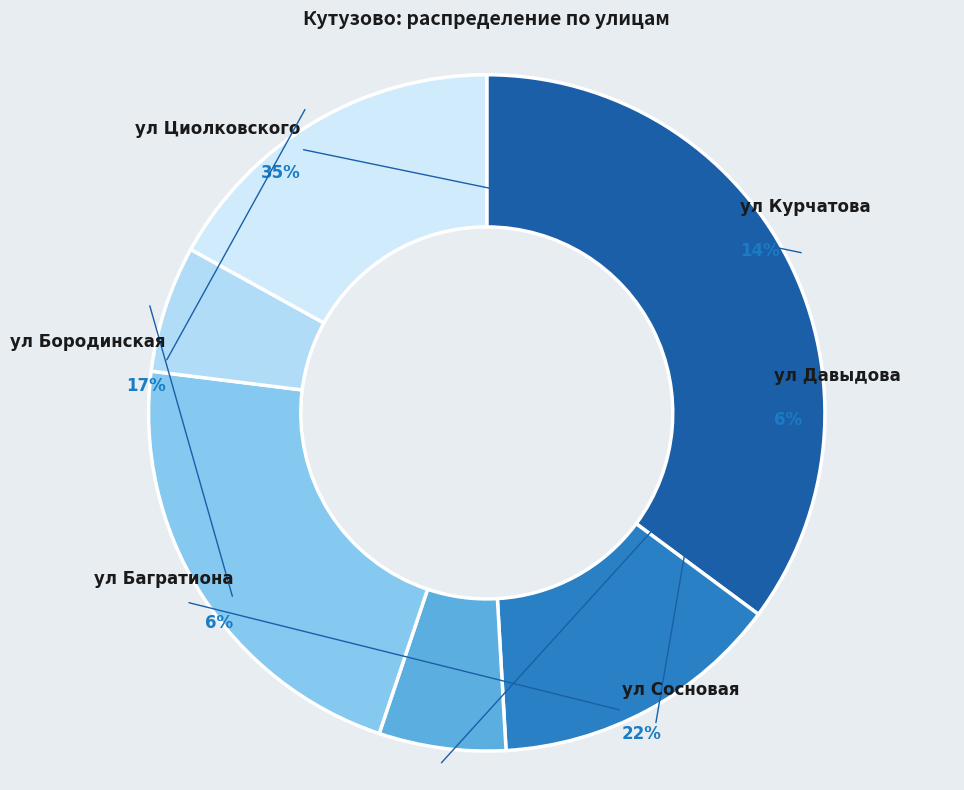

The ул Циолковского slice represents 35% of the pie. True or false?

True